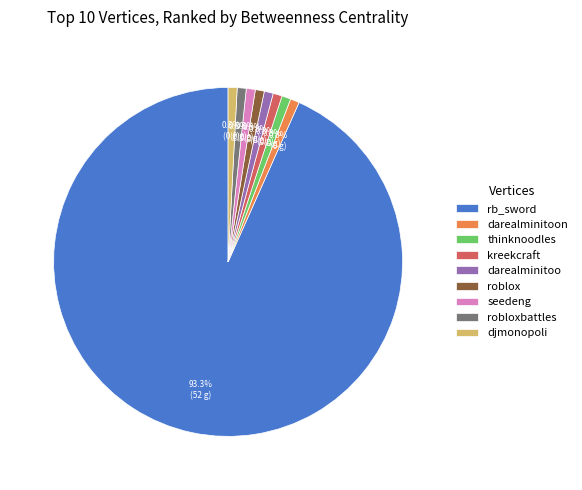

What is the majority slice?

rb_sword